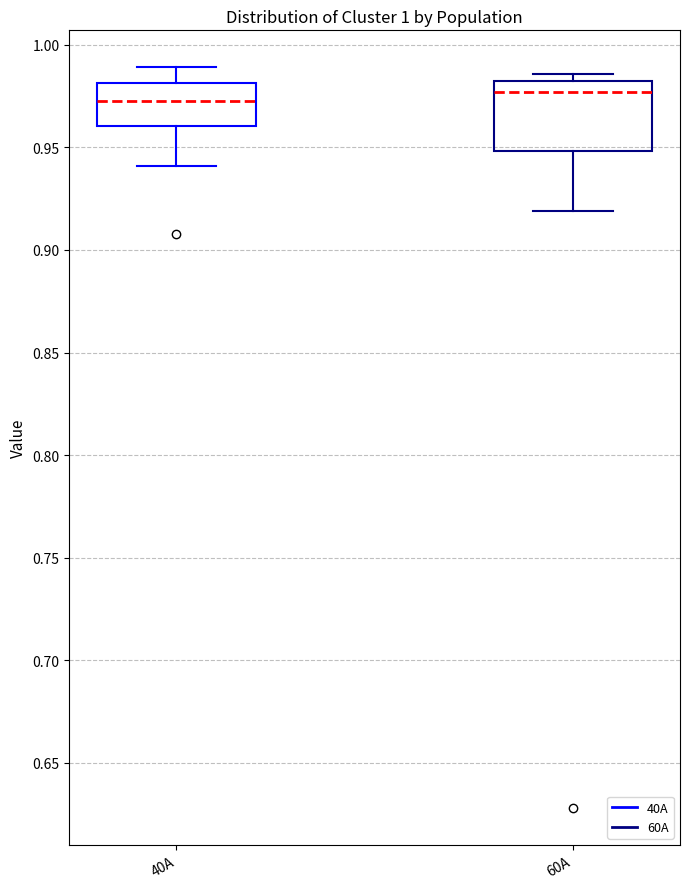

Reading left to right, transcribe this box plot: for each box, give where its median line is, the range the box spans, and where its two whiskers end, as read against the y-axis. The values are not printed on the chart, so give them approximately, as read against the axis.

40A: median 0.975, box 0.960 to 0.980, whiskers 0.940 to 0.990
60A: median 0.975, box 0.950 to 0.980, whiskers 0.920 to 0.985